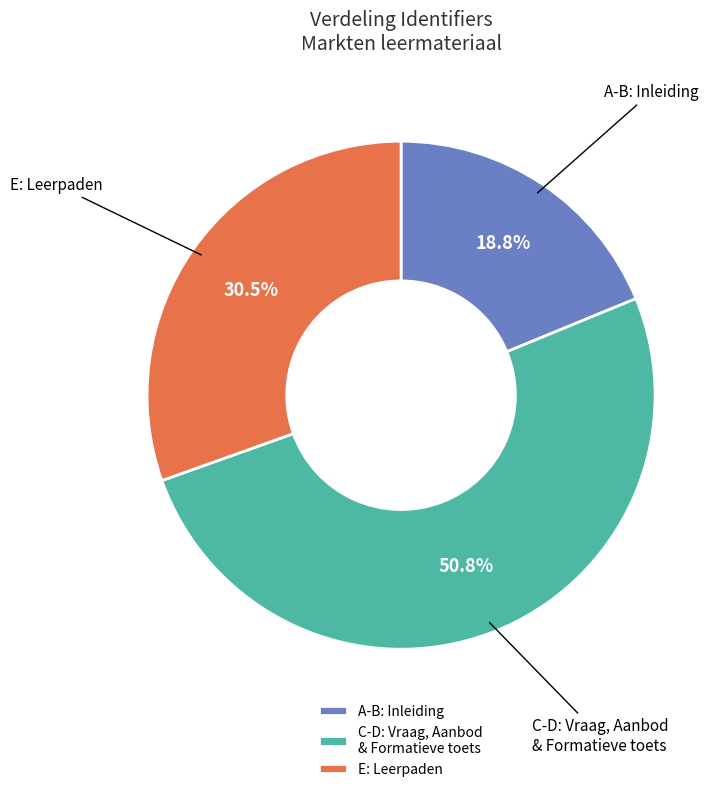

What is the total percentage of C-D: Vraag, Aanbod & Formatieve toets and E: Leerpaden?

81.2%